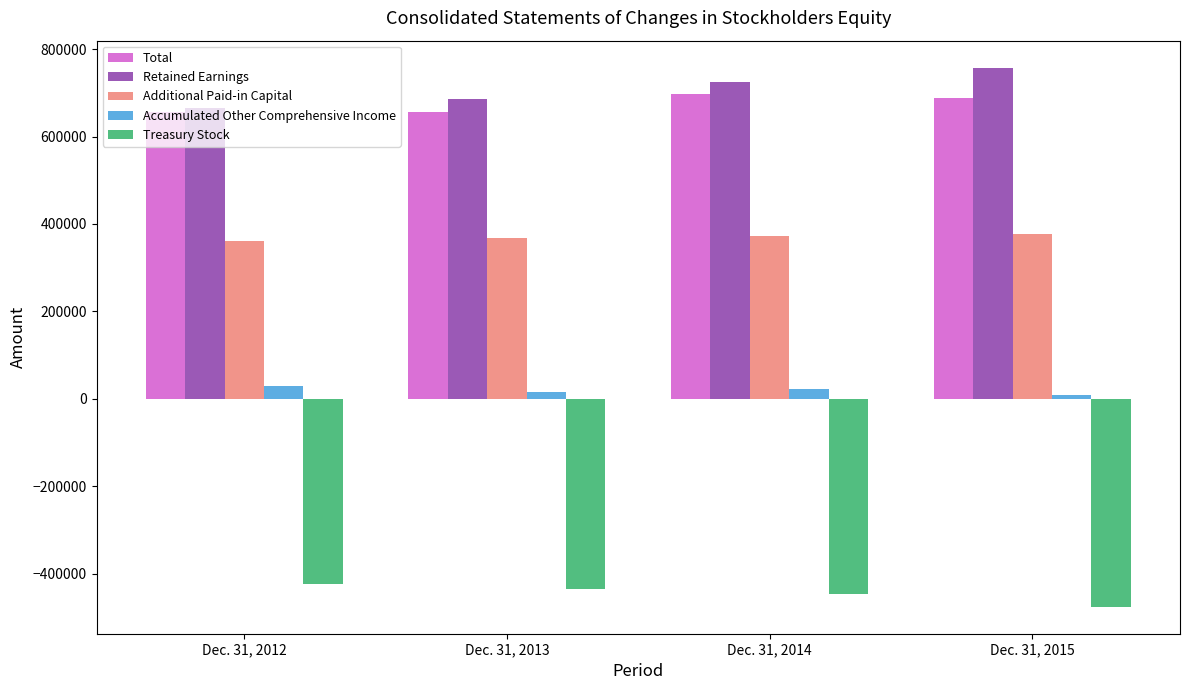

The Retained Earnings series shows 974171 at Dec. 31, 2013. True or false?

False